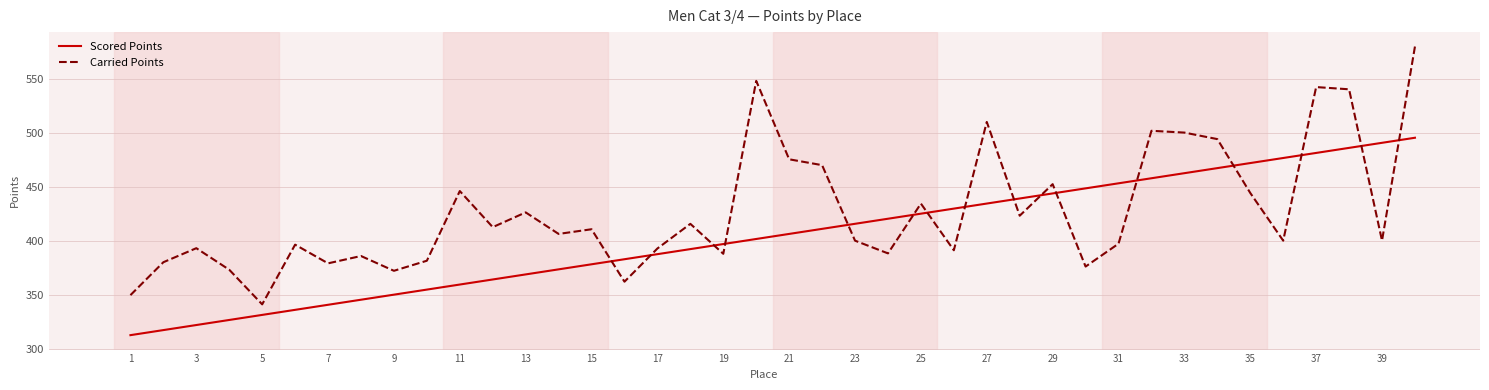

Rank the series by their maximum value, from lowest to highest.

Scored Points, Carried Points